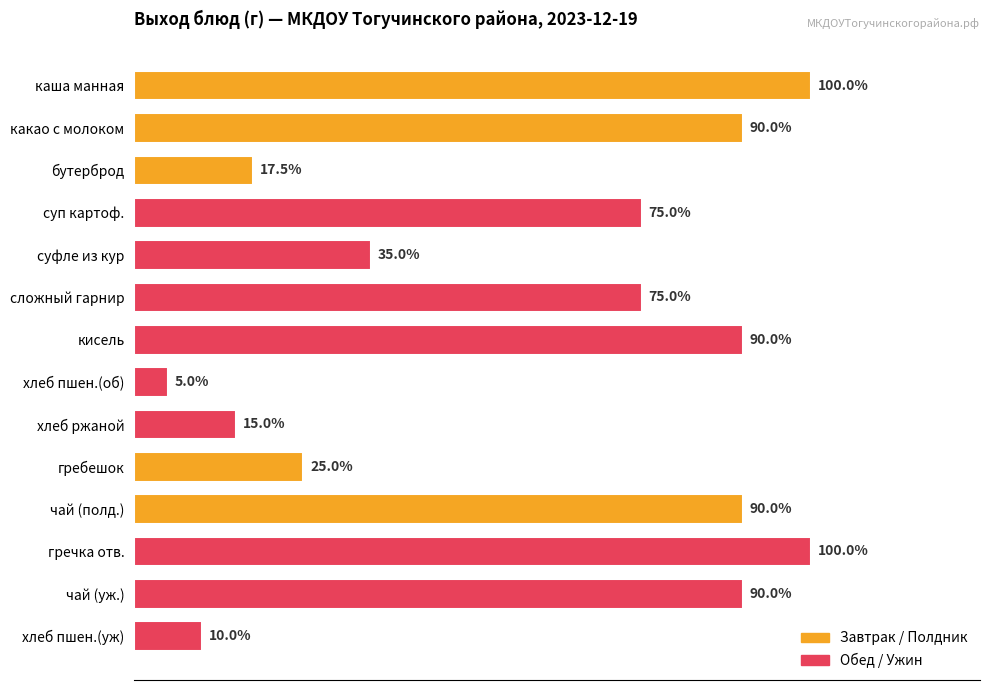

Are the bars horizontal?

Yes